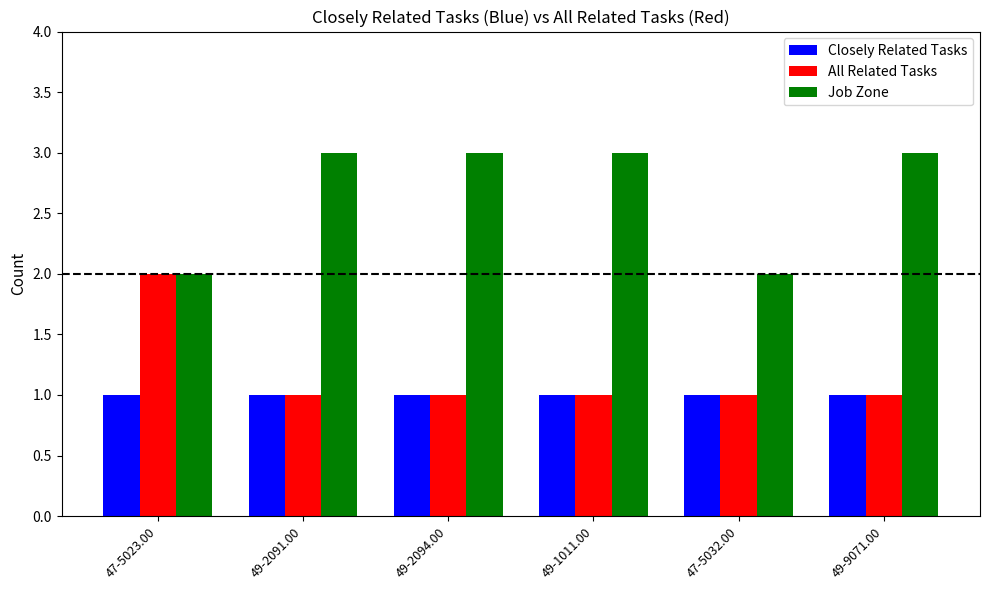

Which series has the largest total across all categories?

Job Zone